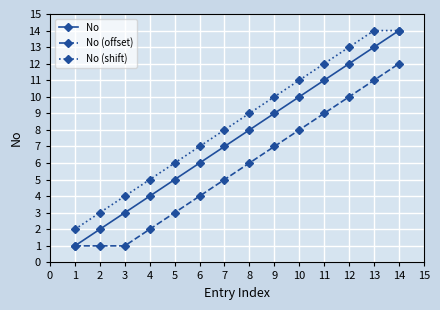

The No series shows 6 at 6. True or false?

True